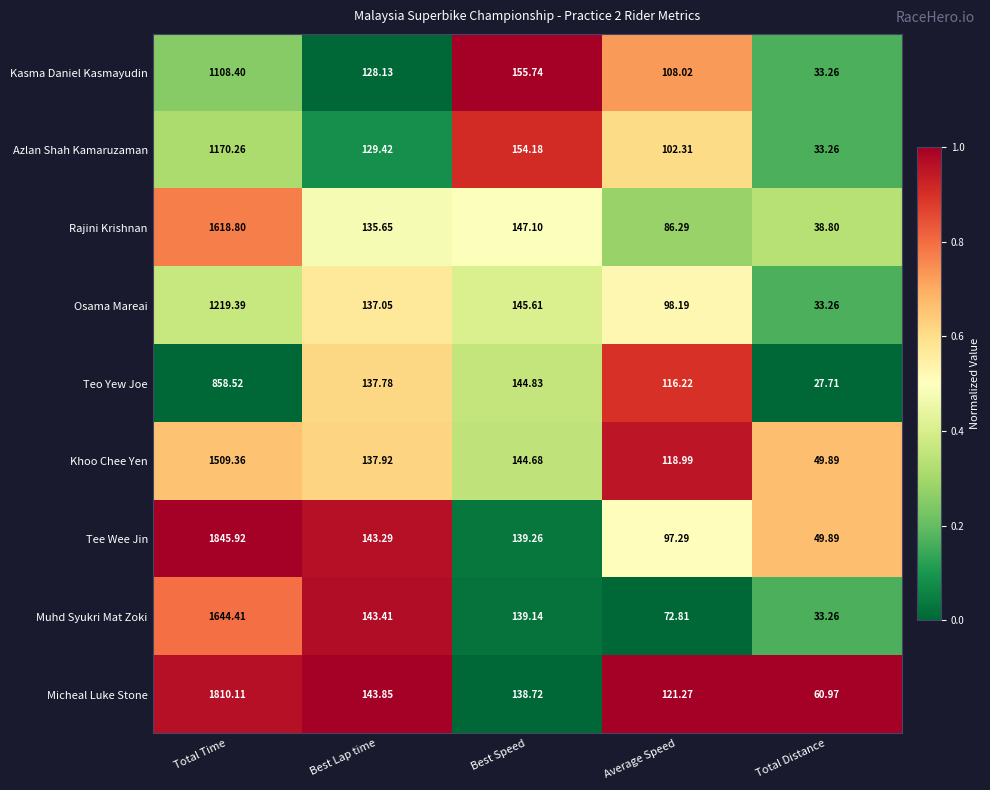

Rank the series by their maximum value, from lowest to highest.

Teo Yew Joe, Kasma Daniel Kasmayudin, Azlan Shah Kamaruzaman, Osama Mareai, Khoo Chee Yen, Rajini Krishnan, Muhd Syukri Mat Zoki, Micheal Luke Stone, Tee Wee Jin